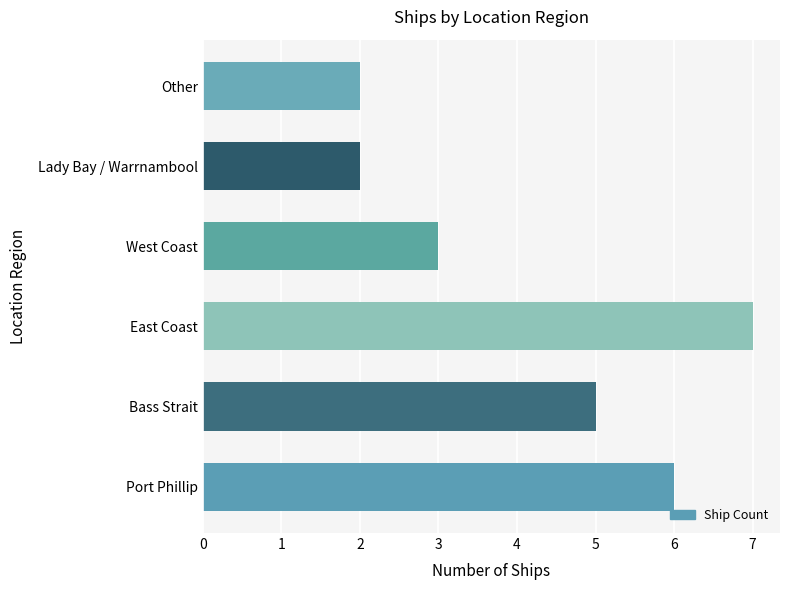

How many data points does each series have?

6